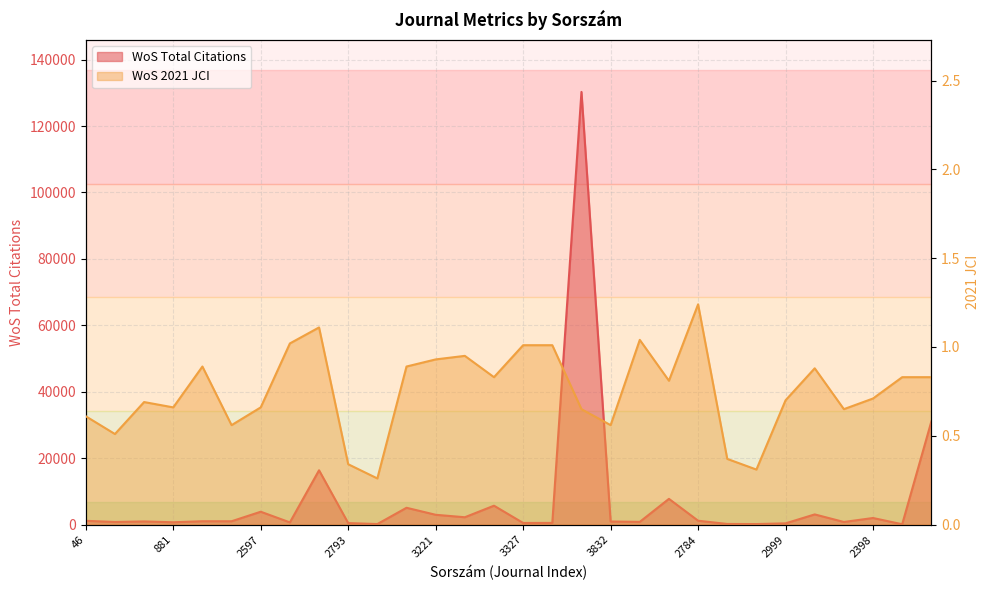

At which label is WoS 2021 JCI closest to 0?

2797